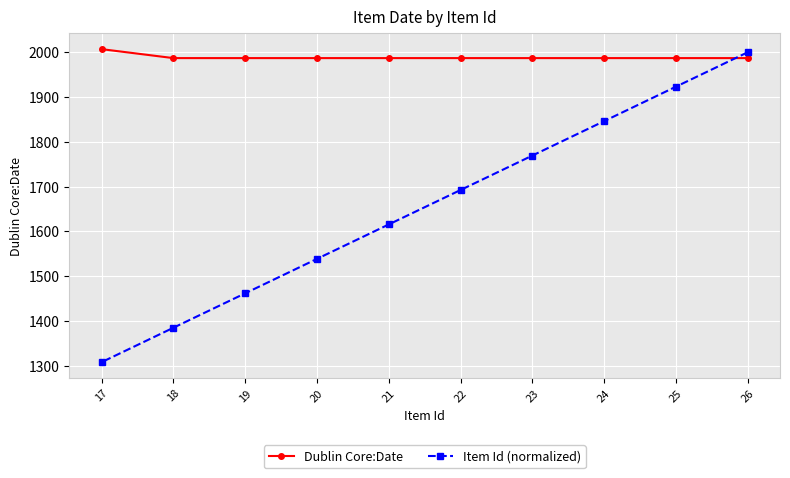

Which label corresponds to the smallest value in the chart?

17